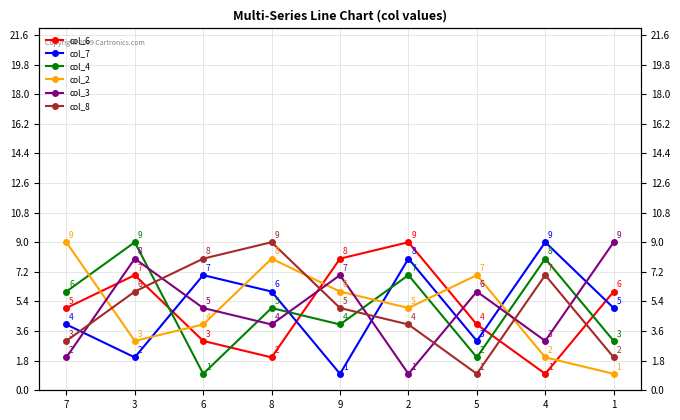

Rank the series at 4 from highest to lowest value.

col_7, col_4, col_8, col_3, col_2, col_6